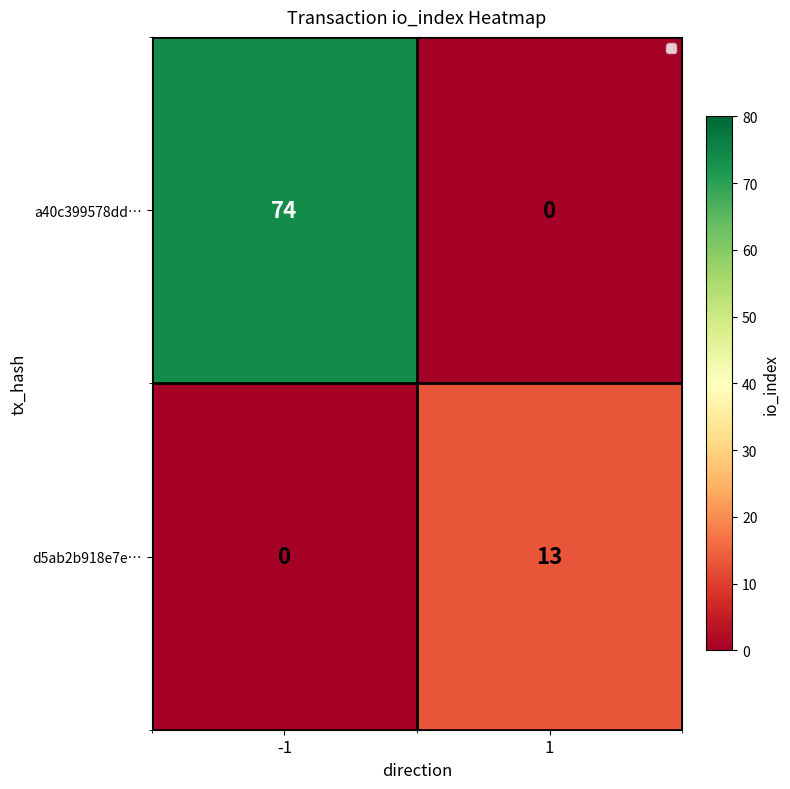

Rank the series at 1 from highest to lowest value.

d5ab2b918e7e…, a40c399578dd…